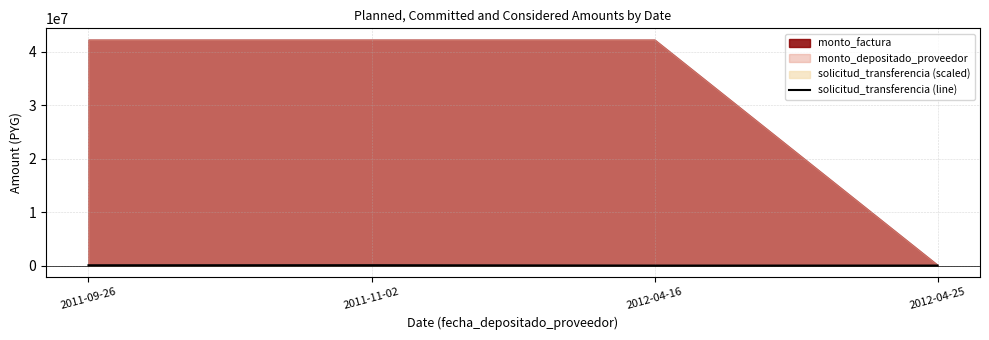

True or false: the data shows 21145 at 2012-04-16.

True